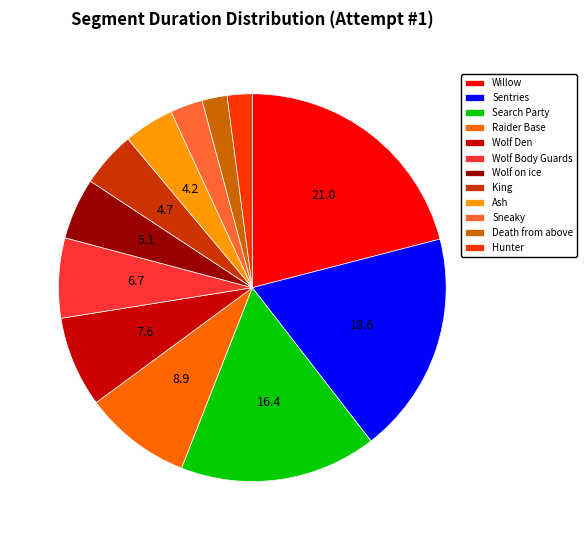

Which has a higher value, Search Party or Raider Base?

Search Party